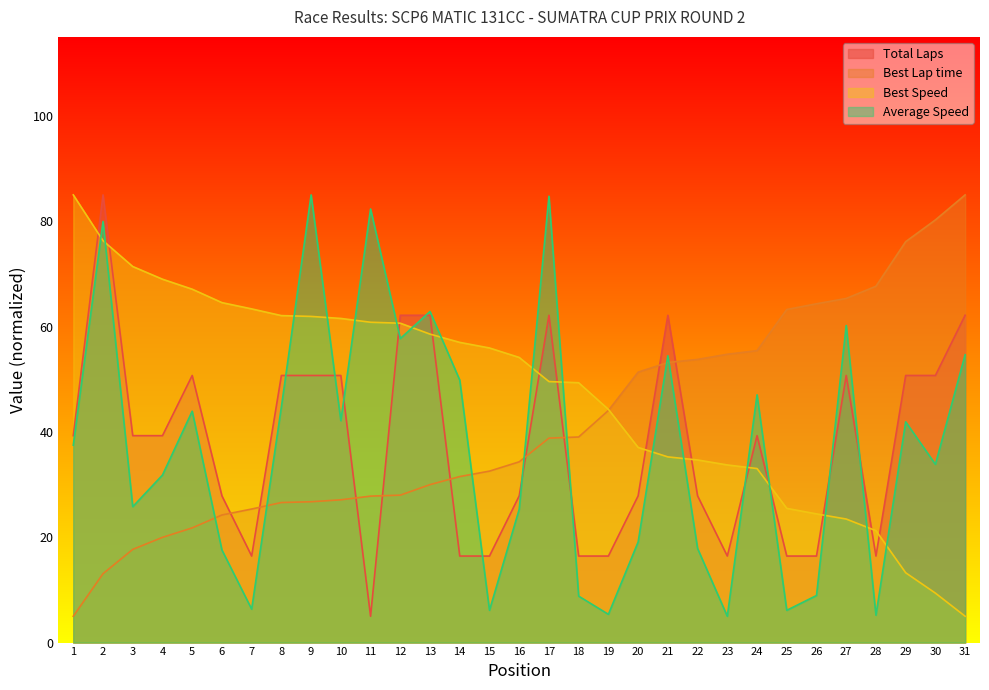

Reading right to left, transcribe all the data shown in this chart.

Total Laps: 62.1	50.7	50.7	16.4	50.7	16.4	16.4	39.3	16.4	27.9	62.1	27.9	16.4	16.4	62.1	27.9	16.4	16.4	62.1	62.1	5.0	50.7	50.7	50.7	16.4	27.9	50.7	39.3	39.3	85.0	39.3
Best Lap time: 85.0	80.3	76.1	67.7	65.3	64.3	63.2	55.4	54.7	53.8	53.2	51.3	44.1	39.0	38.8	34.3	32.6	31.5	30.0	28.0	27.8	27.1	26.7	26.6	25.4	24.2	21.8	20.0	17.7	13.1	5.0
Best Speed: 5.0	9.4	13.3	21.2	23.5	24.4	25.5	33.0	33.7	34.7	35.3	37.1	44.3	49.3	49.6	54.1	55.9	57.0	58.6	60.6	60.8	61.5	61.9	62.1	63.4	64.5	67.1	69.0	71.4	76.3	85.0
Average Speed: 54.7	33.8	41.9	5.2	60.2	8.9	6.1	47.0	5.0	17.9	54.5	19.1	5.4	8.8	84.7	25.3	6.1	49.8	62.9	57.7	82.3	42.1	85.0	44.7	6.4	17.6	43.9	31.8	25.8	80.0	37.5